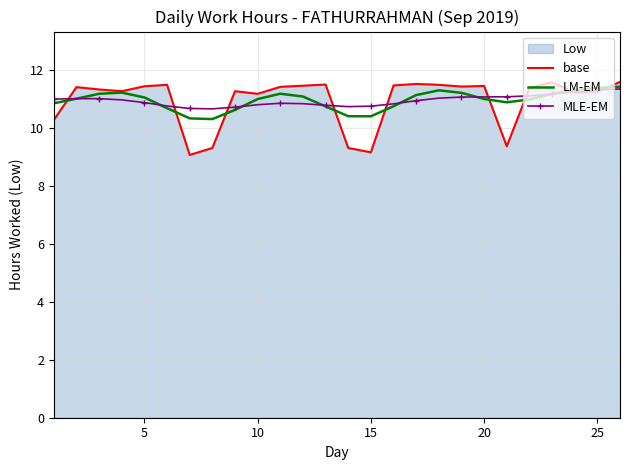

Which series has the widest spread of values?

base